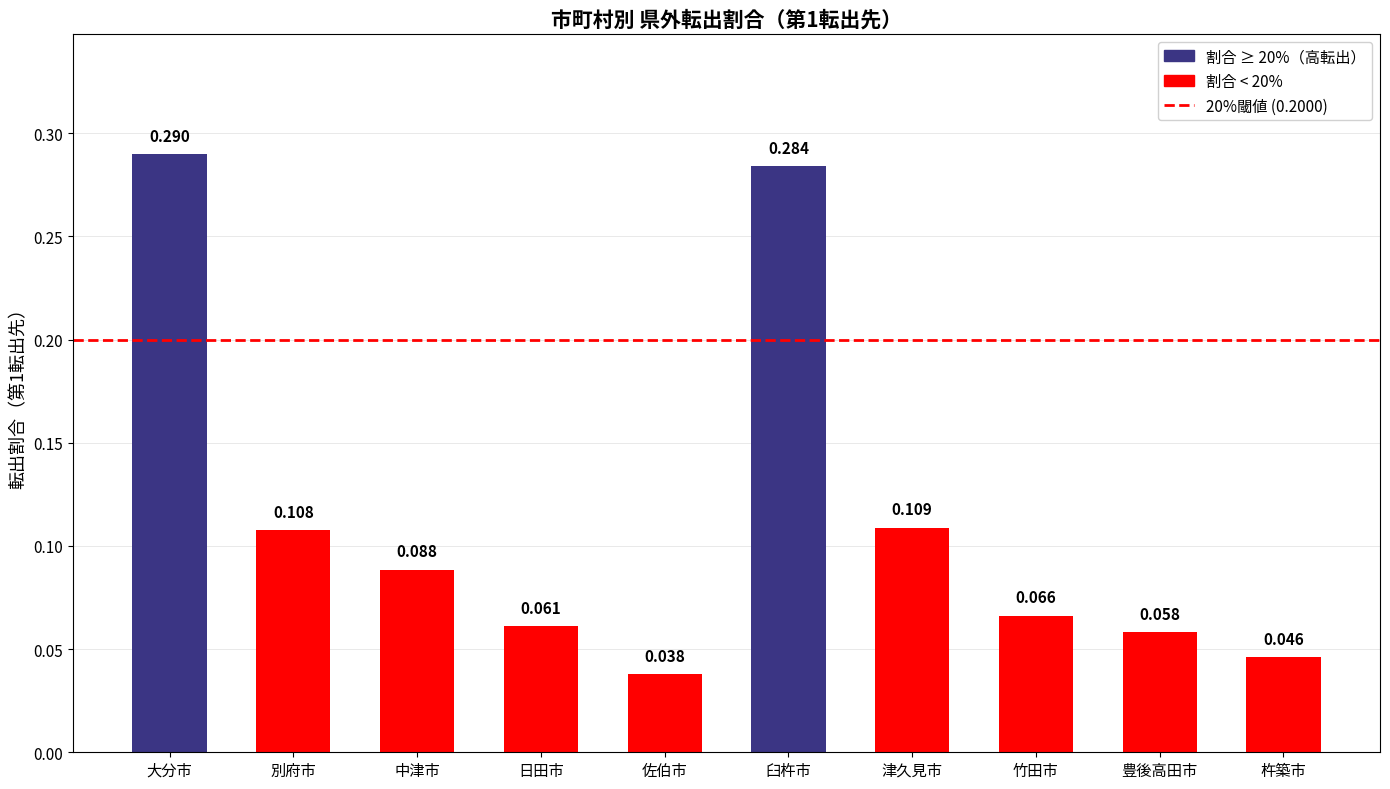

What is the sum of all values?

1.1